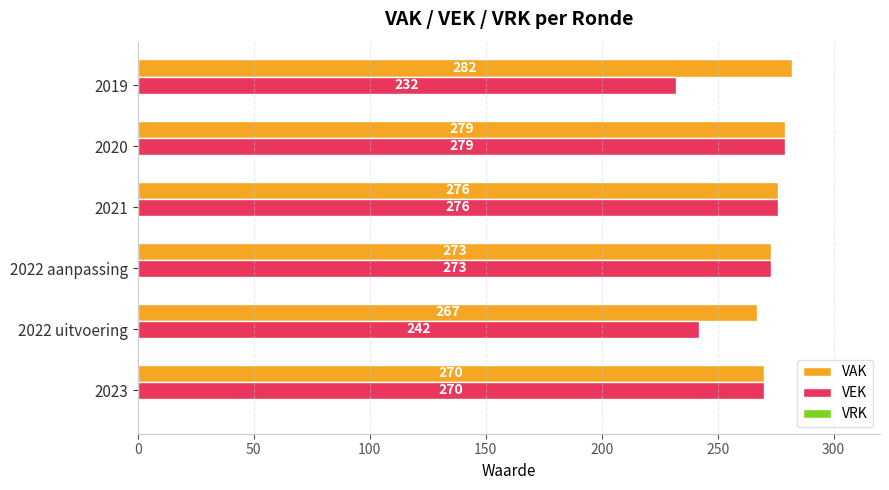

The VEK series shows 376 at 2021. True or false?

False